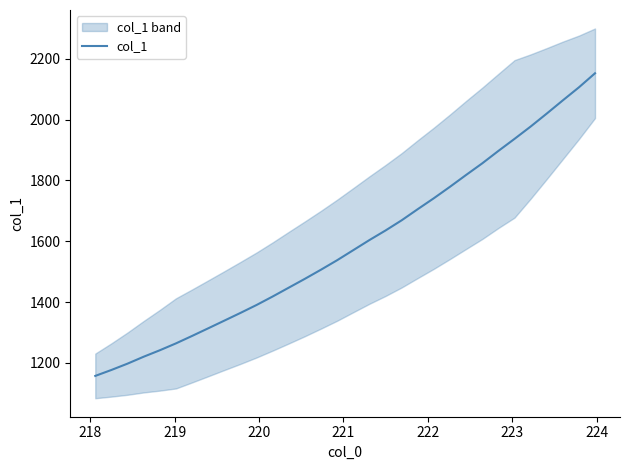

How many distinct data groups are displayed?

1